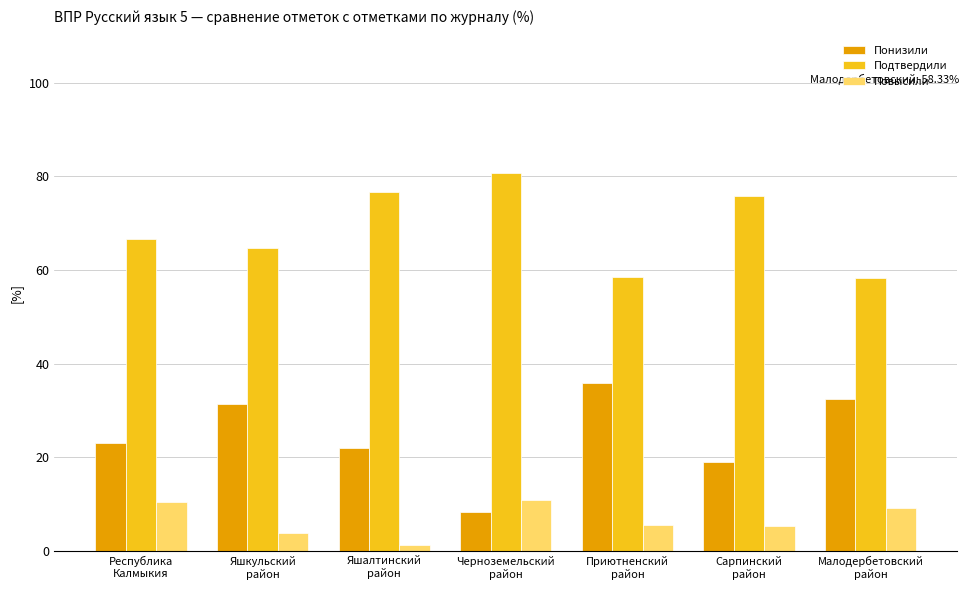

The value of Повысили at Республика
Калмыкия is 10.4. True or false?

True